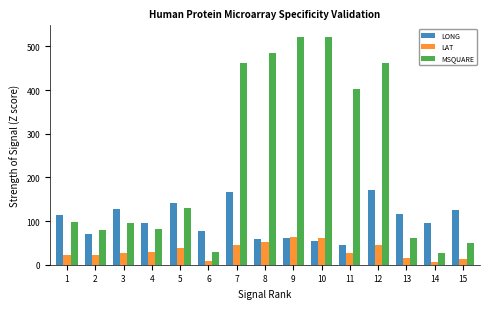

At 6, list the series in order from largest to smallest.

LONG, MSQUARE, LAT